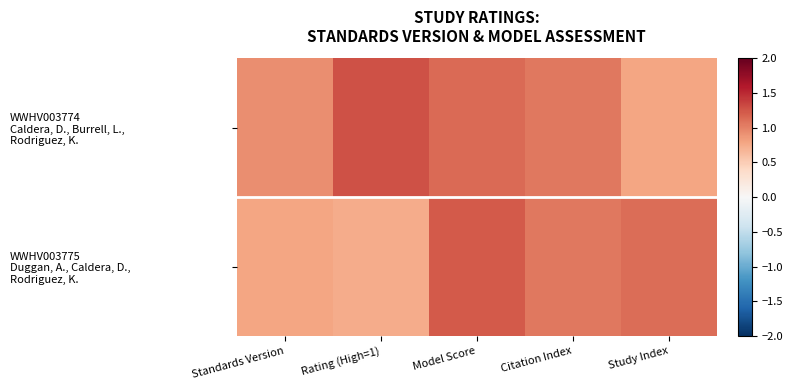

Which has a higher value, Rating (High=1) or Model Score?

Rating (High=1)